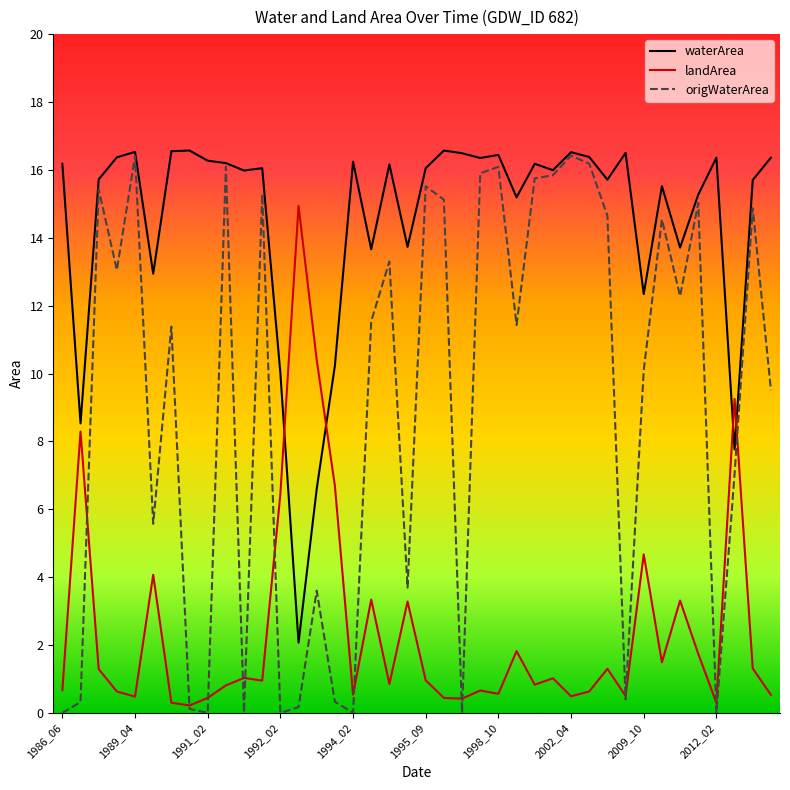

Which series has the largest range (max minus min)?

origWaterArea